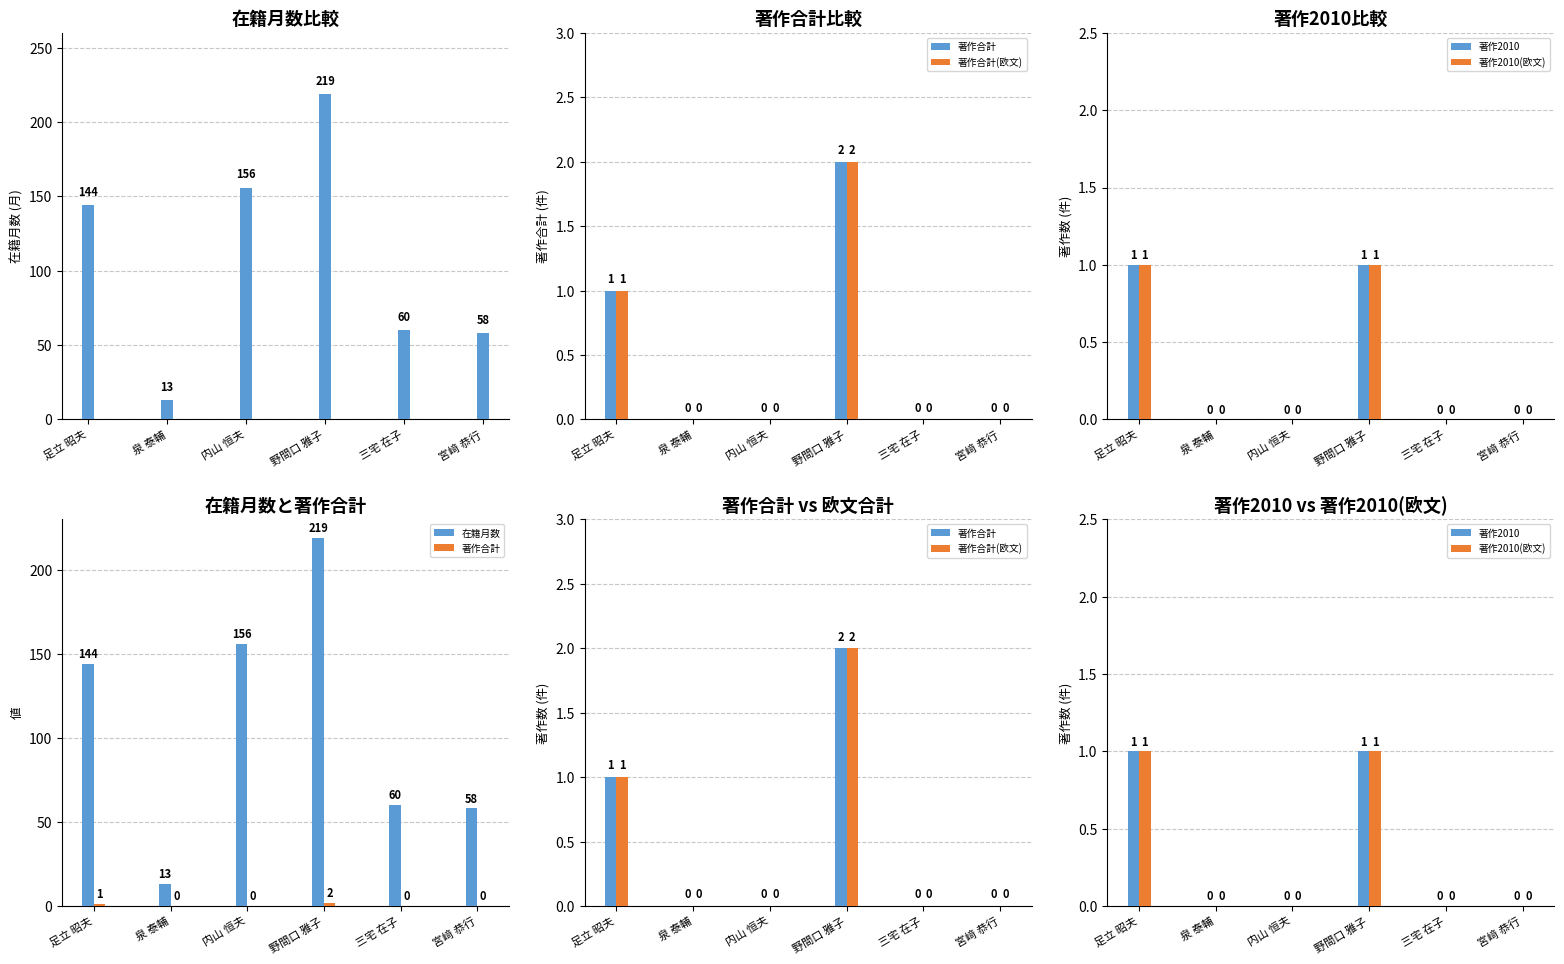

Which series has the largest range (max minus min)?

在籍月数